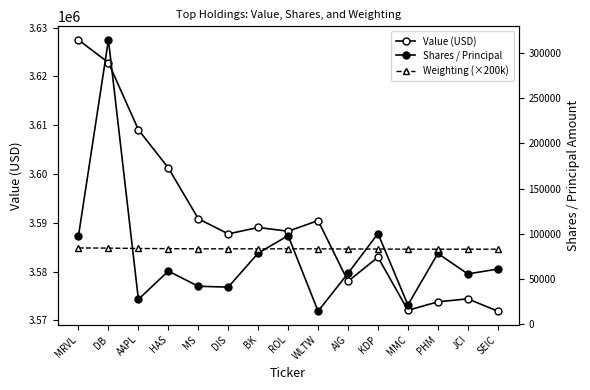

How many values in the Value (USD) series are below 3588265?

7